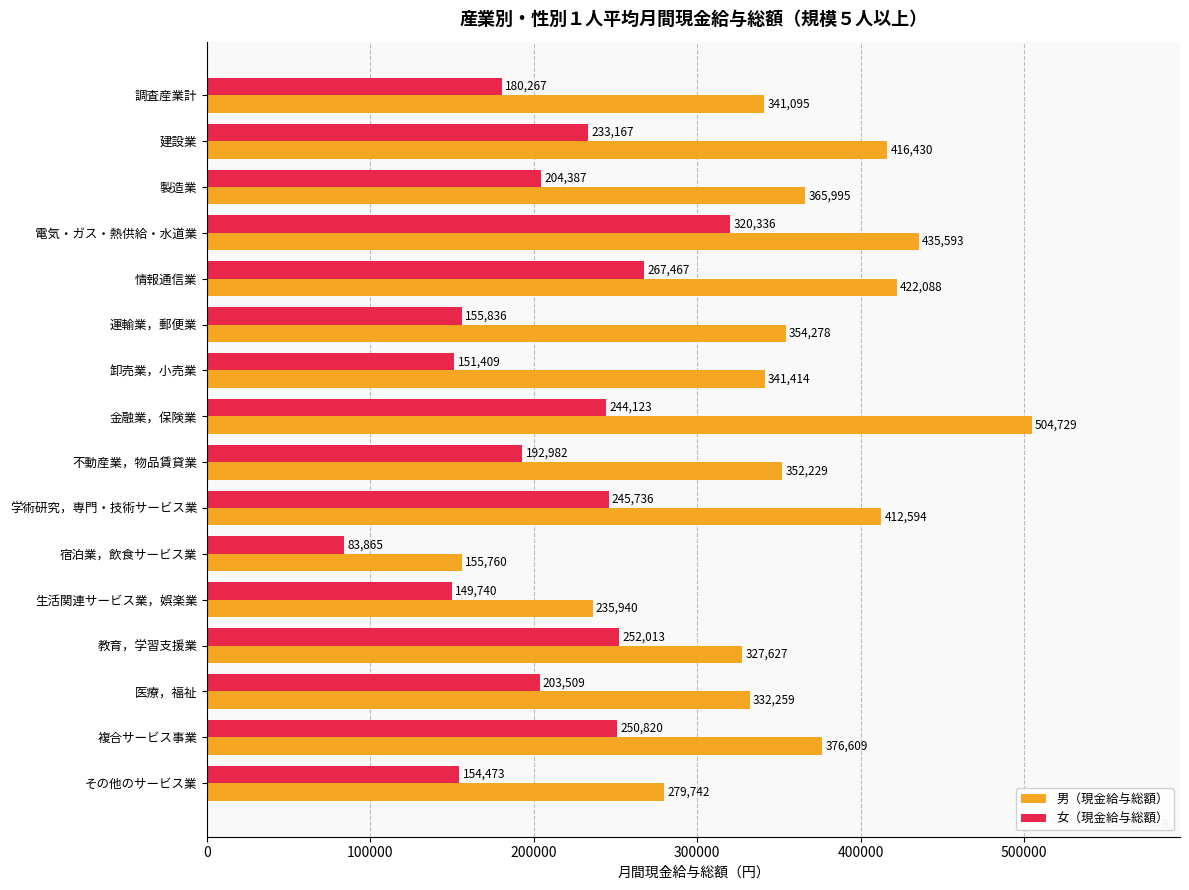

Which series has the largest total across all categories?

男（現金給与総額）